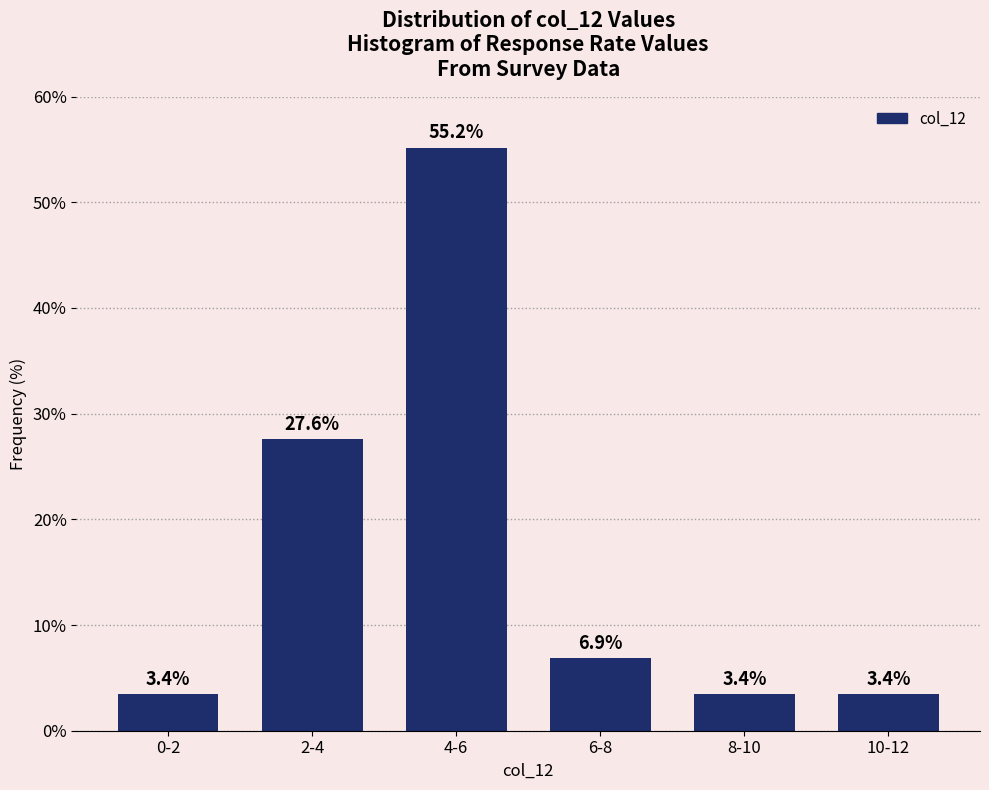

Reading left to right, transcribe all the data shown in this chart.

0-2=3.4	2-4=27.6	4-6=55.2	6-8=6.9	8-10=3.4	10-12=3.4